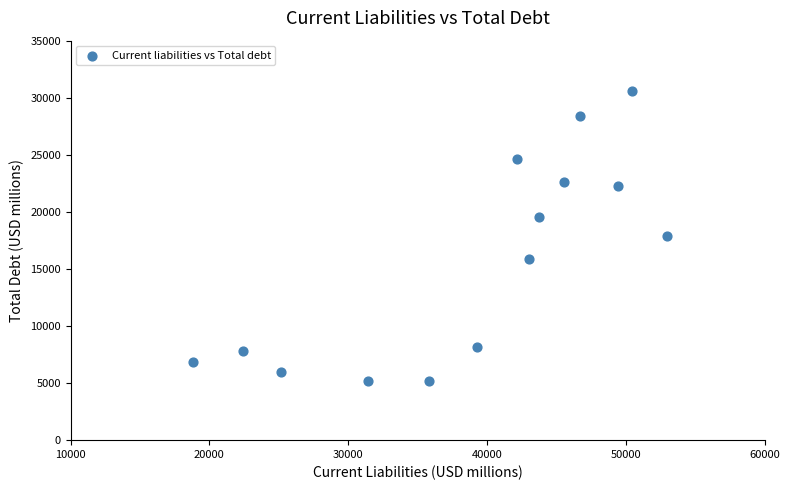

What is the range of Y values (max minus min)?

25439